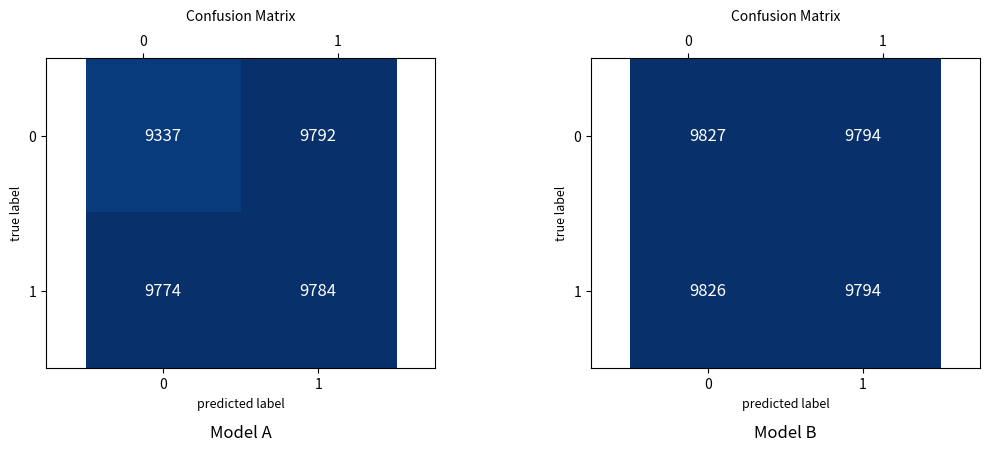

Rank the series by their maximum value, from lowest to highest.

1, 0